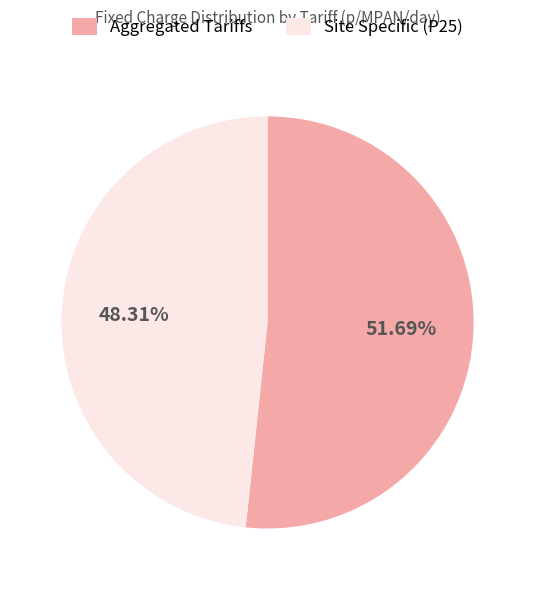

What is the ratio of the value at Aggregated Tariffs to the value at Site Specific (P25)?

1.1